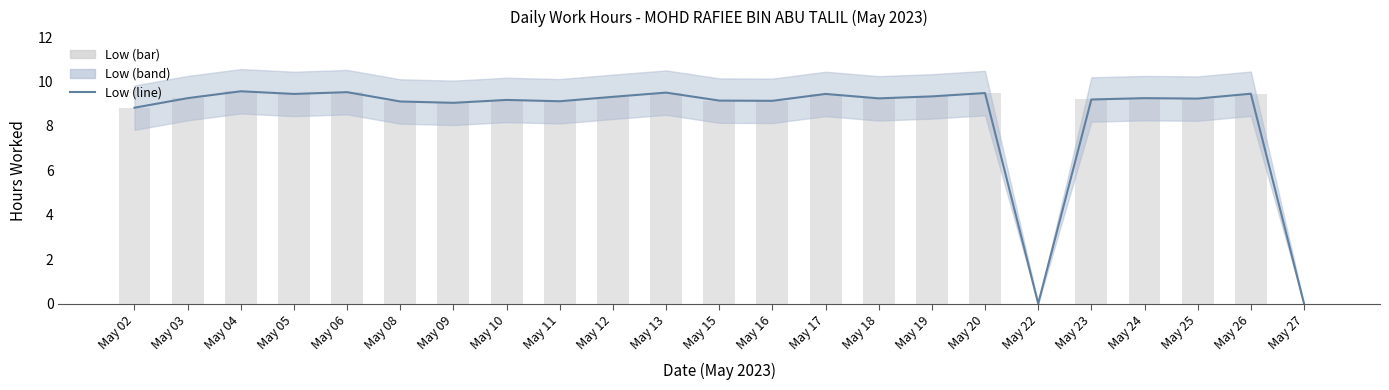

At how many categories does at least one series exceed 0?

21